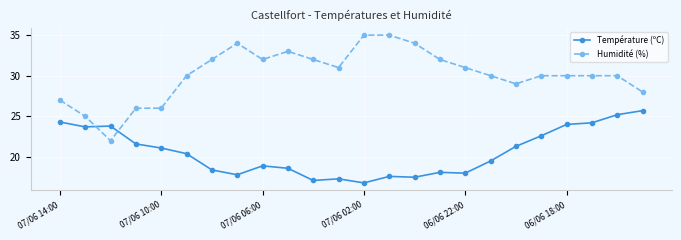

True or false: Humidité (%) has more than 0 interior local peaks.

True